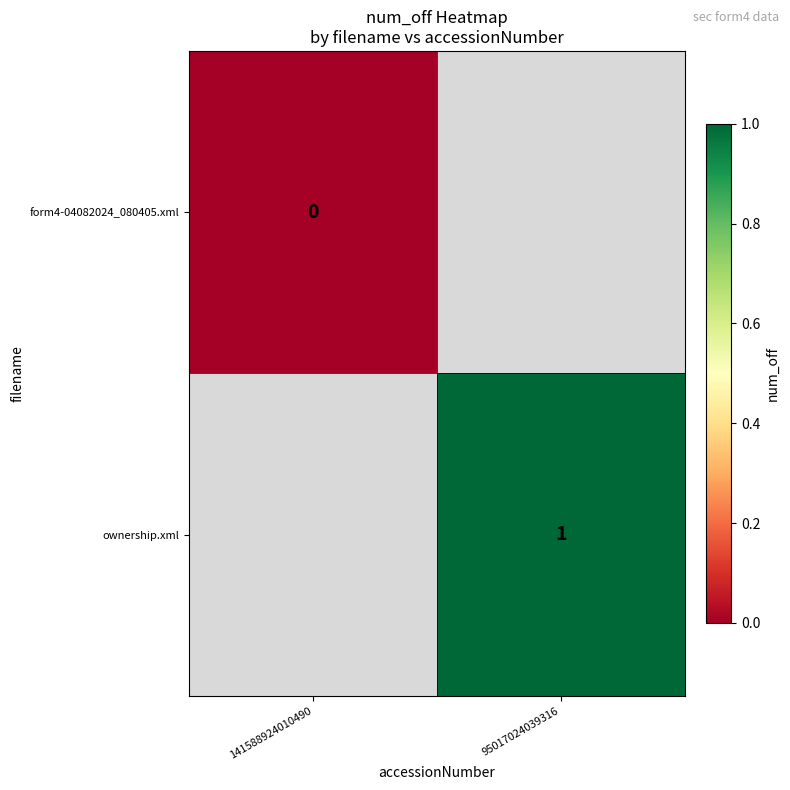

At which label is form4-04082024_080405.xml closest to 0?

141588924010490